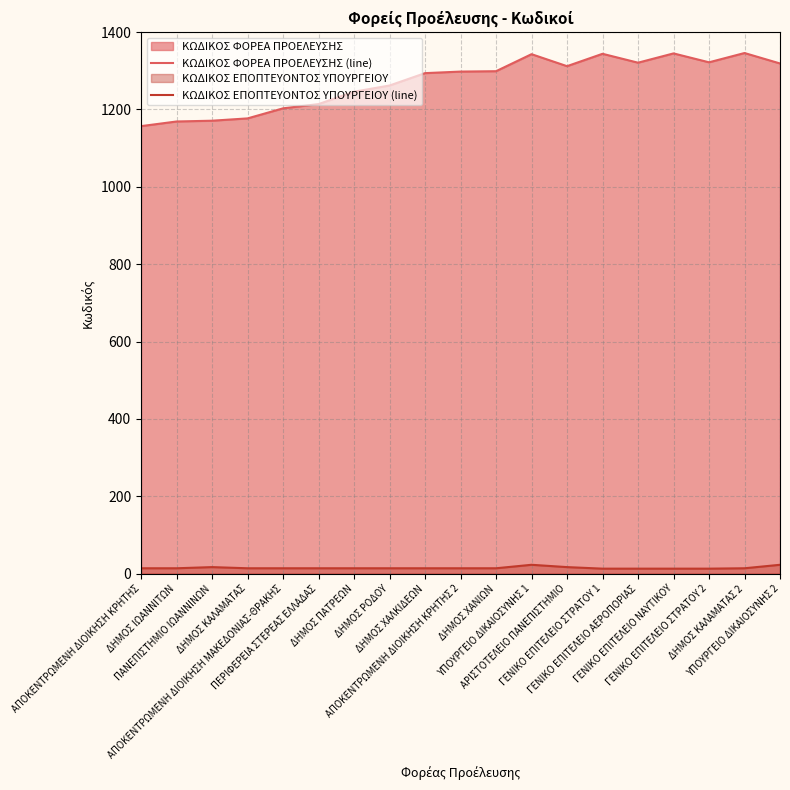

Reading left to right, list all the values displayed in this chart.

ΚΩΔΙΚΟΣ ΦΟΡΕΑ ΠΡΟΕΛΕΥΣΗΣ (line): ΑΠΟΚΕΝΤΡΩΜΕΝΗ ΔΙΟΙΚΗΣΗ ΚΡΗΤΗΣ=1157	ΔΗΜΟΣ ΙΩΑΝΝΙΤΩΝ=1169	ΠΑΝΕΠΙΣΤΗΜΙΟ ΙΩΑΝΝΙΝΩΝ=1171	ΔΗΜΟΣ ΚΑΛΑΜΑΤΑΣ=1177	ΑΠΟΚΕΝΤΡΩΜΕΝΗ ΔΙΟΙΚΗΣΗ ΜΑΚΕΔΟΝΙΑΣ-ΘΡΑΚΗΣ=1203	ΠΕΡΙΦΕΡΕΙΑ ΣΤΕΡΕΑΣ ΕΛΛΑΔΑΣ=1214	ΔΗΜΟΣ ΠΑΤΡΕΩΝ=1246	ΔΗΜΟΣ ΡΟΔΟΥ=1262	ΔΗΜΟΣ ΧΑΛΚΙΔΕΩΝ=1294	ΑΠΟΚΕΝΤΡΩΜΕΝΗ ΔΙΟΙΚΗΣΗ ΚΡΗΤΗΣ 2=1298	ΔΗΜΟΣ ΧΑΝΙΩΝ=1299	ΥΠΟΥΡΓΕΙΟ ΔΙΚΑΙΟΣΥΝΗΣ 1=1343	ΑΡΙΣΤΟΤΕΛΕΙΟ ΠΑΝΕΠΙΣΤΗΜΙΟ=1312	ΓΕΝΙΚΟ ΕΠΙΤΕΛΕΙΟ ΣΤΡΑΤΟΥ 1=1344	ΓΕΝΙΚΟ ΕΠΙΤΕΛΕΙΟ ΑΕΡΟΠΟΡΙΑΣ=1321	ΓΕΝΙΚΟ ΕΠΙΤΕΛΕΙΟ ΝΑΥΤΙΚΟΥ=1345	ΓΕΝΙΚΟ ΕΠΙΤΕΛΕΙΟ ΣΤΡΑΤΟΥ 2=1322	ΔΗΜΟΣ ΚΑΛΑΜΑΤΑΣ 2=1346	ΥΠΟΥΡΓΕΙΟ ΔΙΚΑΙΟΣΥΝΗΣ 2=1319
ΚΩΔΙΚΟΣ ΕΠΟΠΤΕΥΟΝΤΟΣ ΥΠΟΥΡΓΕΙΟΥ (line): ΑΠΟΚΕΝΤΡΩΜΕΝΗ ΔΙΟΙΚΗΣΗ ΚΡΗΤΗΣ=14	ΔΗΜΟΣ ΙΩΑΝΝΙΤΩΝ=14	ΠΑΝΕΠΙΣΤΗΜΙΟ ΙΩΑΝΝΙΝΩΝ=17	ΔΗΜΟΣ ΚΑΛΑΜΑΤΑΣ=14	ΑΠΟΚΕΝΤΡΩΜΕΝΗ ΔΙΟΙΚΗΣΗ ΜΑΚΕΔΟΝΙΑΣ-ΘΡΑΚΗΣ=14	ΠΕΡΙΦΕΡΕΙΑ ΣΤΕΡΕΑΣ ΕΛΛΑΔΑΣ=14	ΔΗΜΟΣ ΠΑΤΡΕΩΝ=14	ΔΗΜΟΣ ΡΟΔΟΥ=14	ΔΗΜΟΣ ΧΑΛΚΙΔΕΩΝ=14	ΑΠΟΚΕΝΤΡΩΜΕΝΗ ΔΙΟΙΚΗΣΗ ΚΡΗΤΗΣ 2=14	ΔΗΜΟΣ ΧΑΝΙΩΝ=14	ΥΠΟΥΡΓΕΙΟ ΔΙΚΑΙΟΣΥΝΗΣ 1=23	ΑΡΙΣΤΟΤΕΛΕΙΟ ΠΑΝΕΠΙΣΤΗΜΙΟ=17	ΓΕΝΙΚΟ ΕΠΙΤΕΛΕΙΟ ΣΤΡΑΤΟΥ 1=13	ΓΕΝΙΚΟ ΕΠΙΤΕΛΕΙΟ ΑΕΡΟΠΟΡΙΑΣ=13	ΓΕΝΙΚΟ ΕΠΙΤΕΛΕΙΟ ΝΑΥΤΙΚΟΥ=13	ΓΕΝΙΚΟ ΕΠΙΤΕΛΕΙΟ ΣΤΡΑΤΟΥ 2=13	ΔΗΜΟΣ ΚΑΛΑΜΑΤΑΣ 2=14	ΥΠΟΥΡΓΕΙΟ ΔΙΚΑΙΟΣΥΝΗΣ 2=23